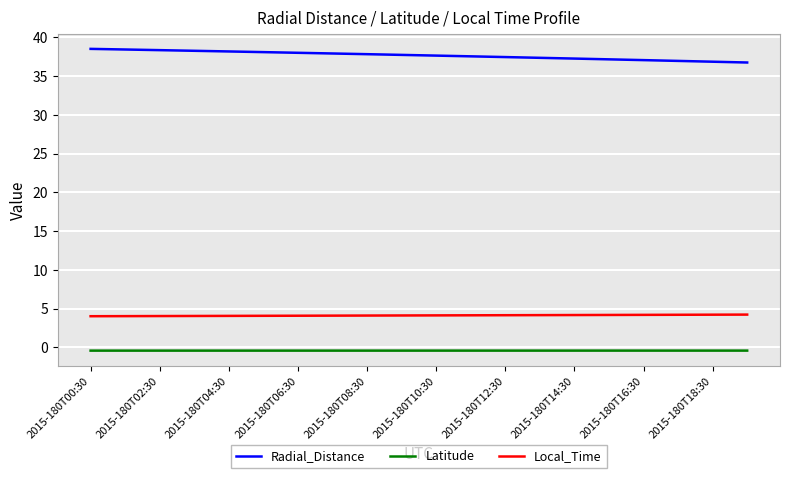

Which series has the largest total across all categories?

Radial_Distance